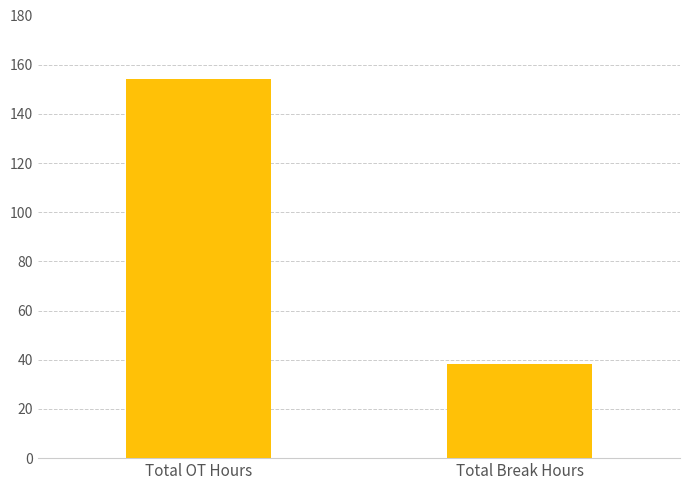

What is the maximum value shown in the chart?

154.3